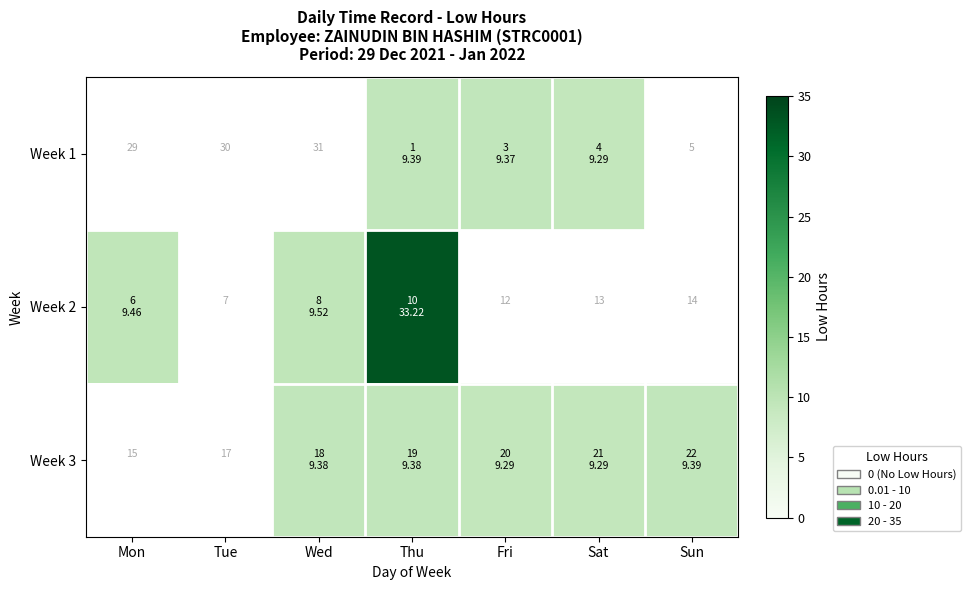

Is the value of Week 1 at Fri greater than the value of Week 3 at Sun?

No